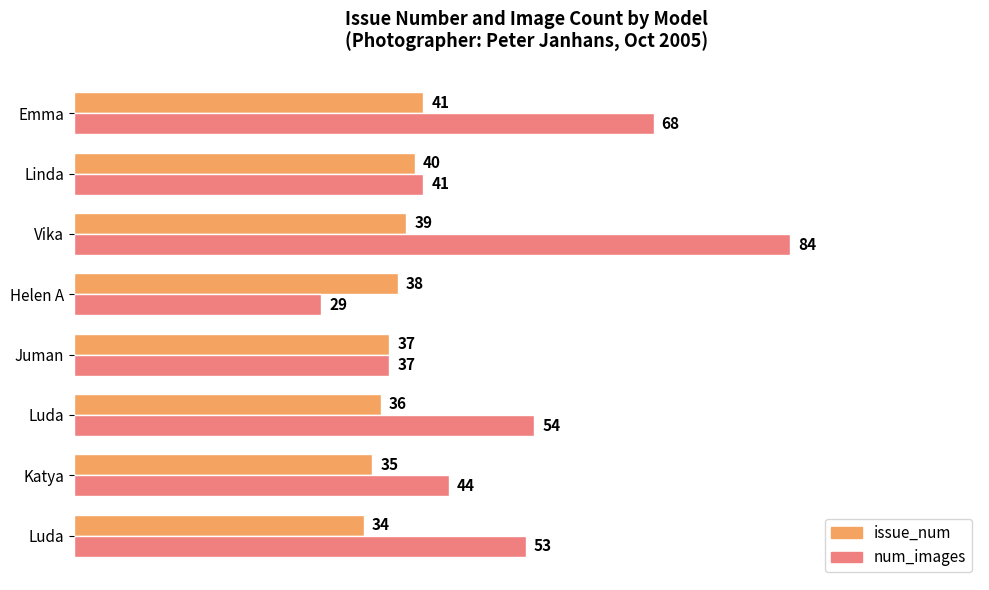

Count the number of categories in the chart.

8